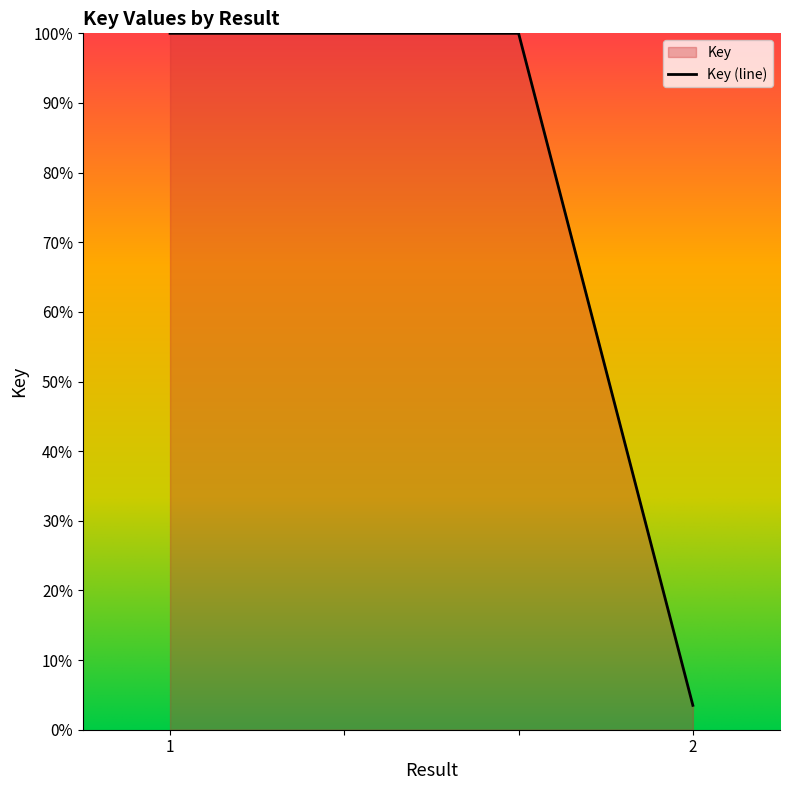

What is the value of the 4th point from the left?

3.5